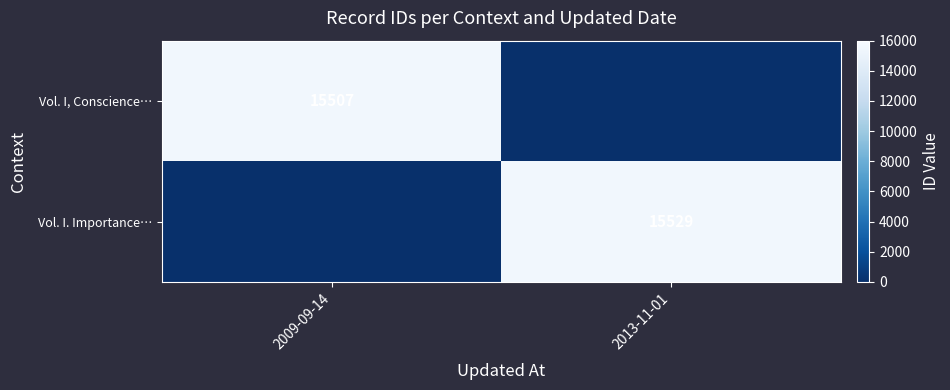

How many distinct data groups are displayed?

2